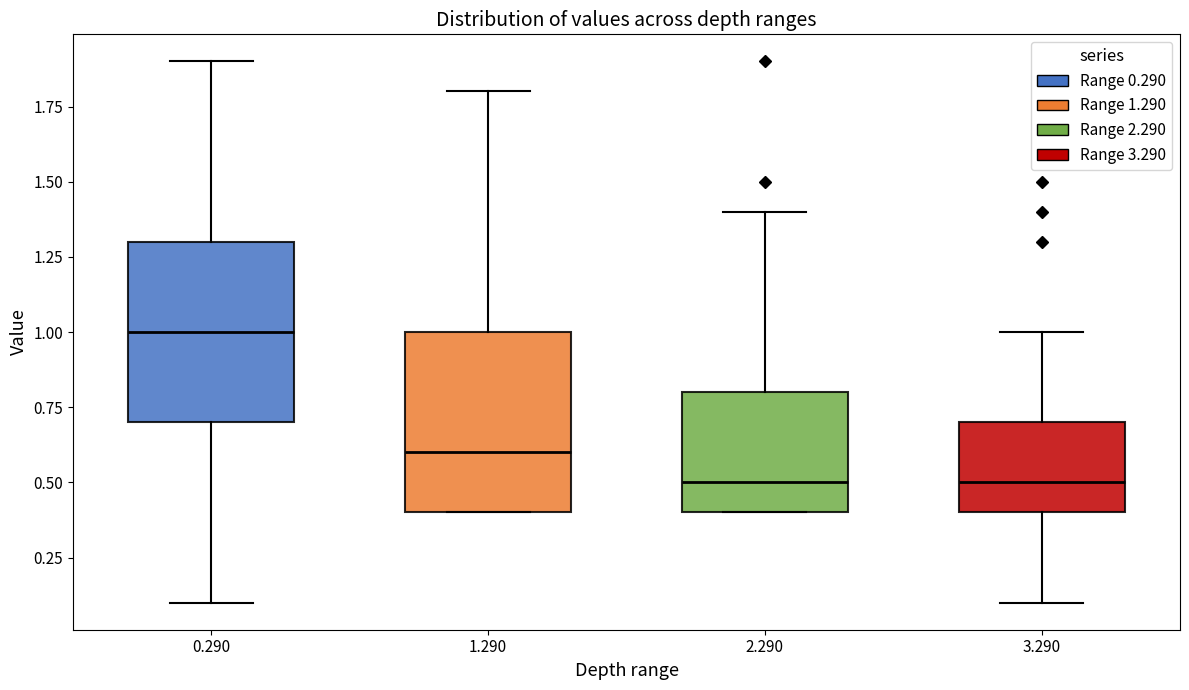

Where does the upper whisker of the box at x = 1.290 end on the y-axis? The values are not printed on the chart, so give them approximately, as read against the axis.

1.8